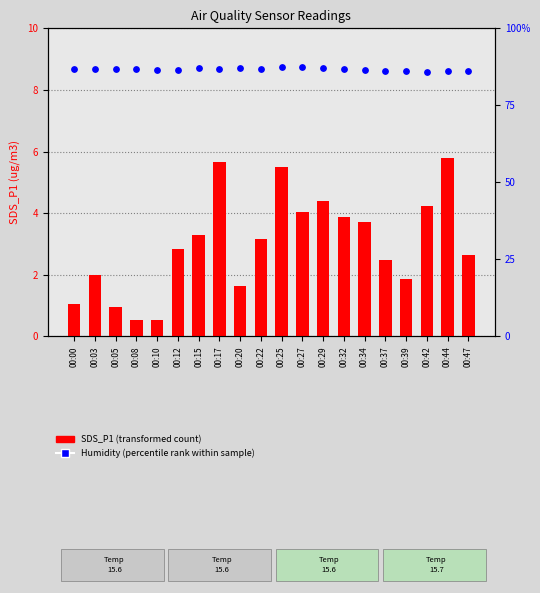

At which category is the sum across all series the highest?

00:25